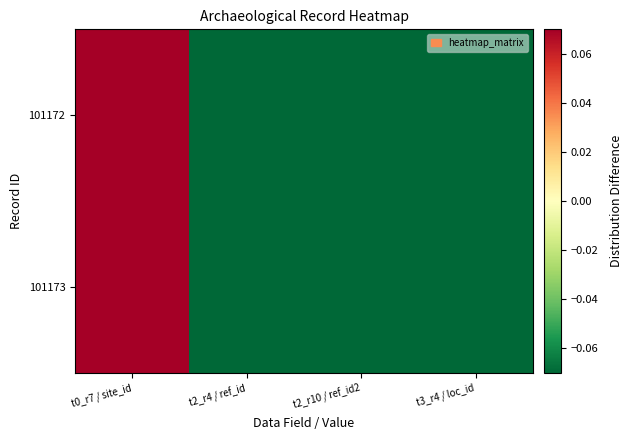

Rank the series by their maximum value, from highest to lowest.

101173, 101172